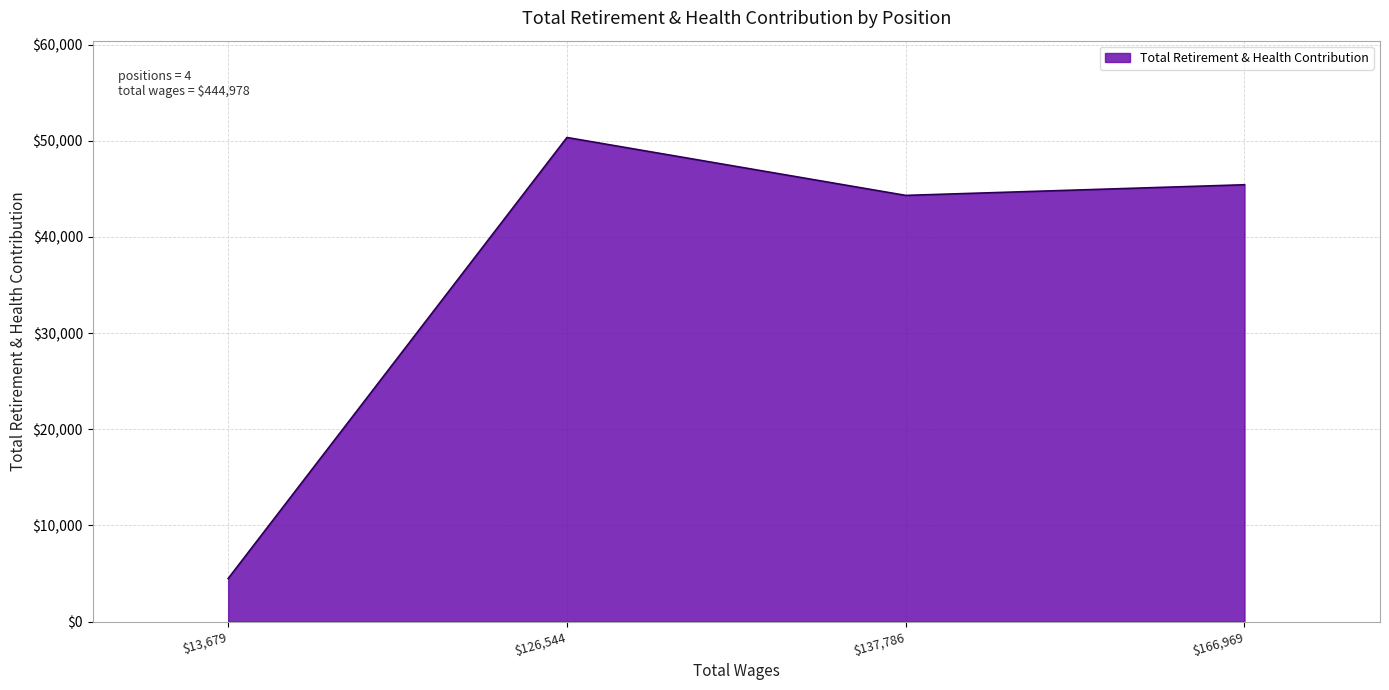

What is the approximate value at $13,679?

4477